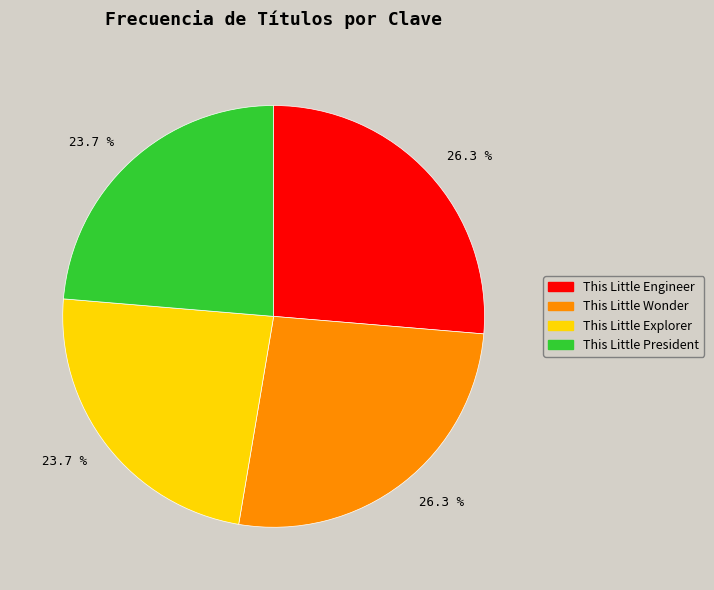

To the nearest percent, what is the difference between the largest and smallest slice percentages?

3%